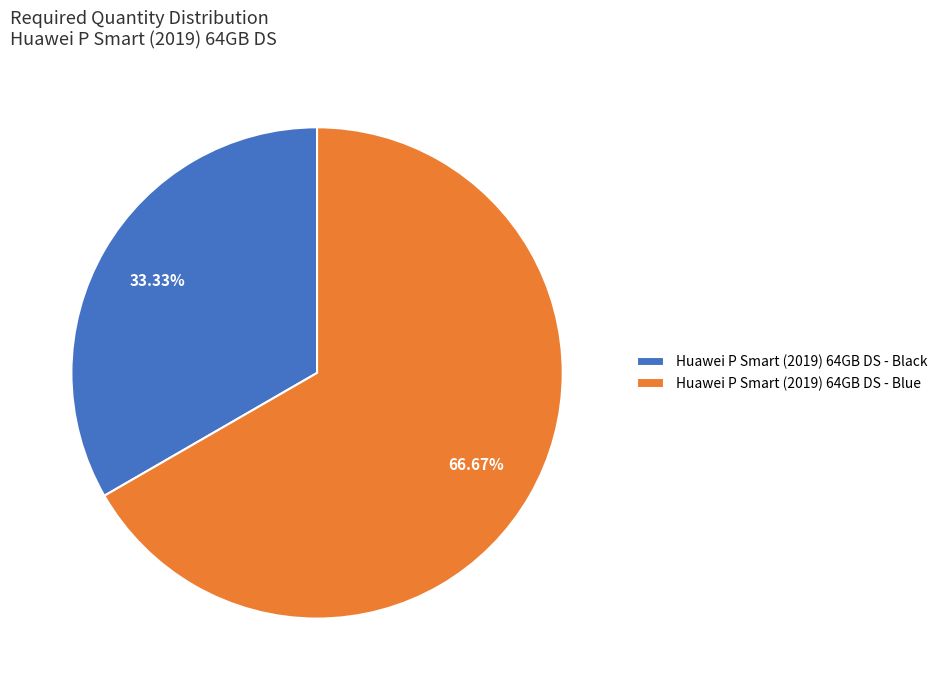

What portion of the pie excludes Huawei P Smart (2019) 64GB DS - Black?

66.7%